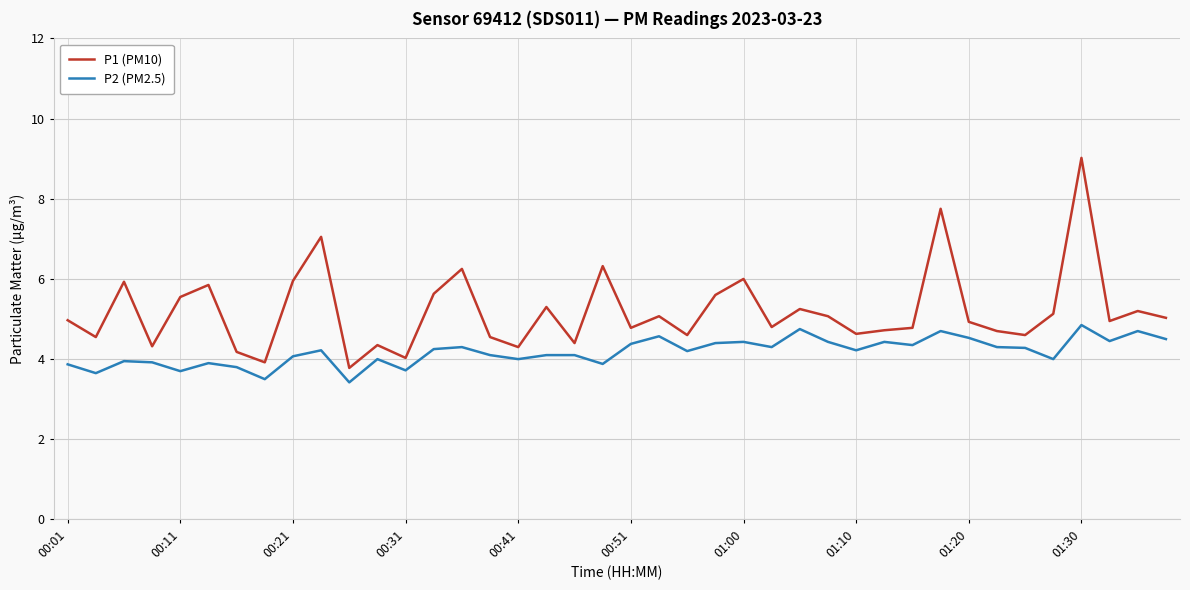

What is the difference between the maximum and minimum values in the P2 (PM2.5) series?

1.4